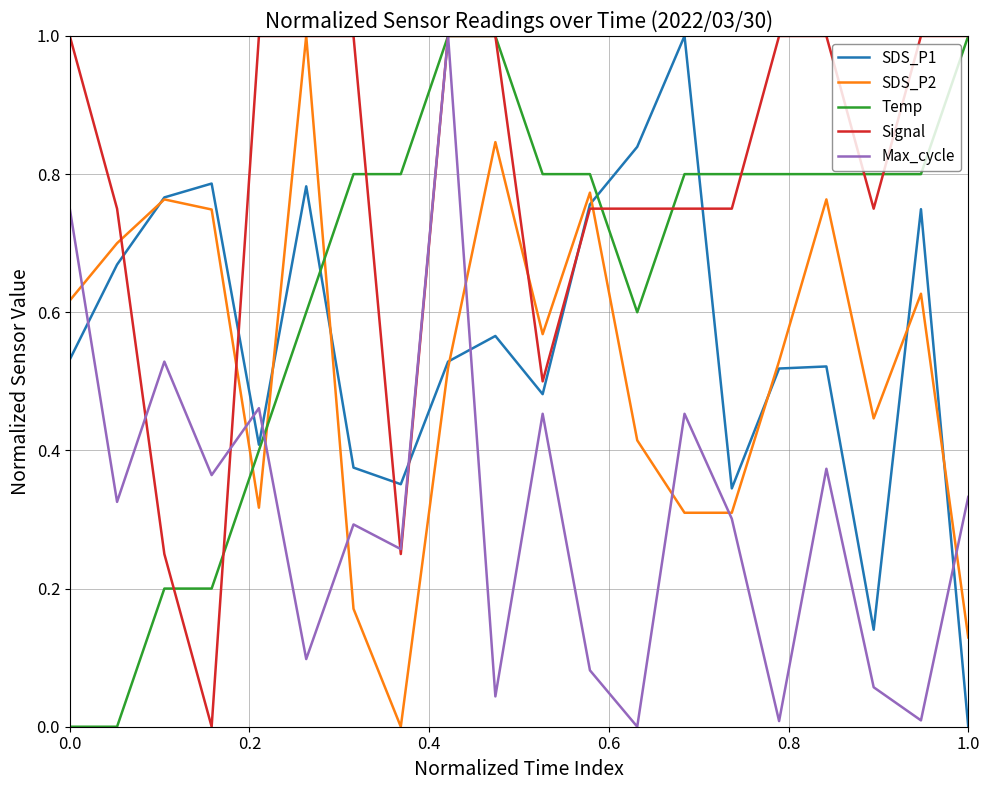

What is the maximum value shown in the chart?

1.0